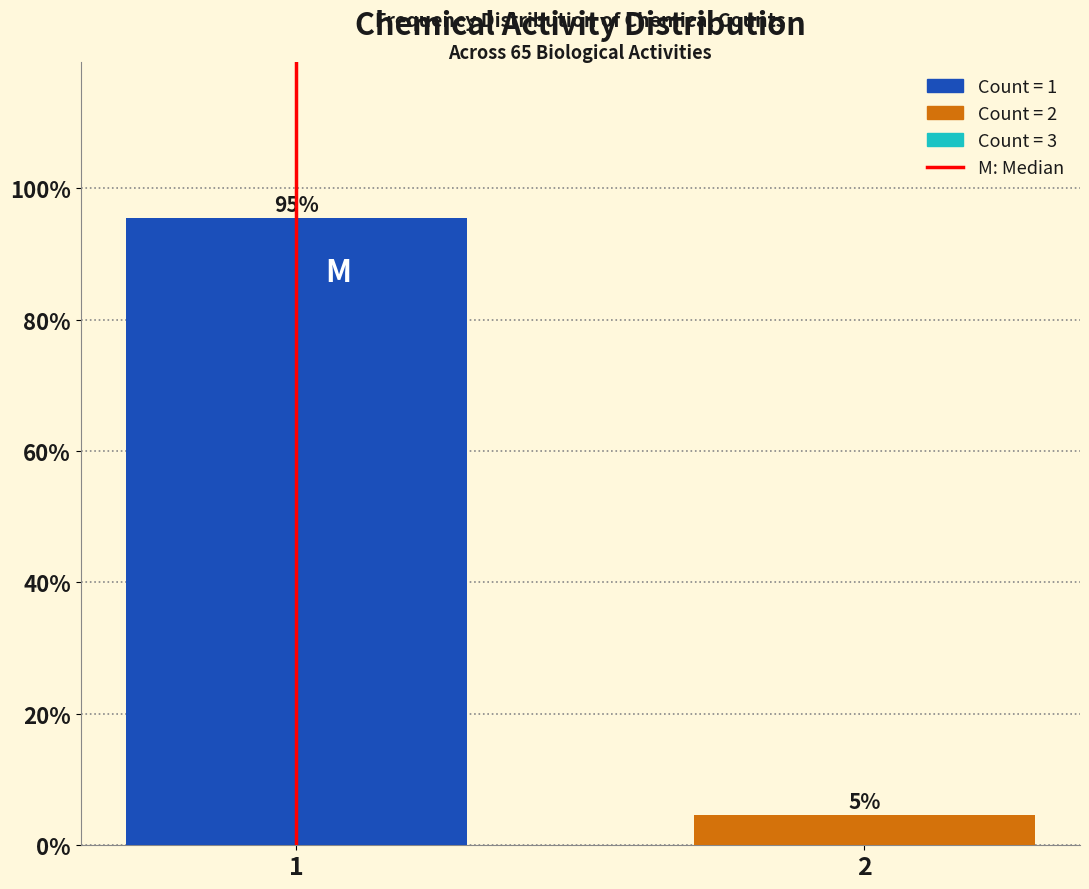

The chart shows a value of 95.4 at 1. True or false?

True